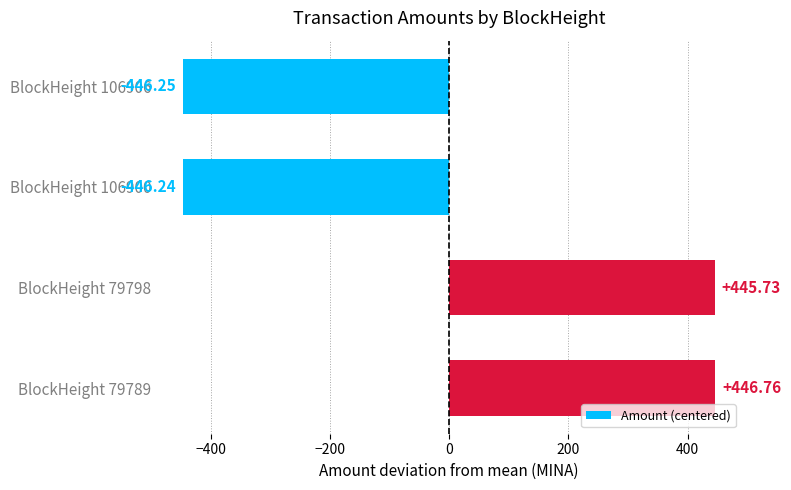

Rank the categories by value from highest to lowest.

BlockHeight 79789, BlockHeight 79798, BlockHeight 106900, BlockHeight 106906